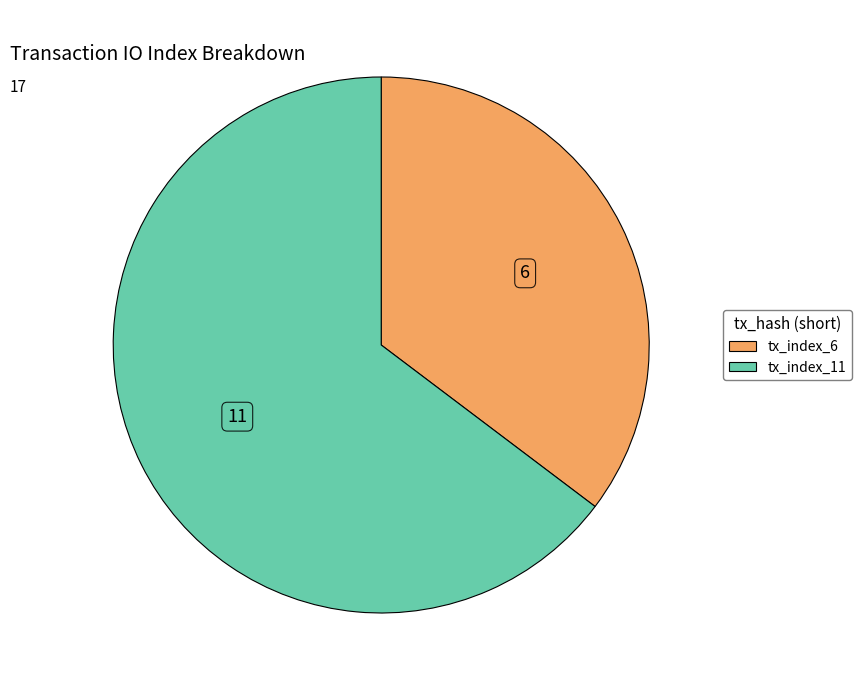

True or false: tx_index_11 accounts for 65% of the total.

True